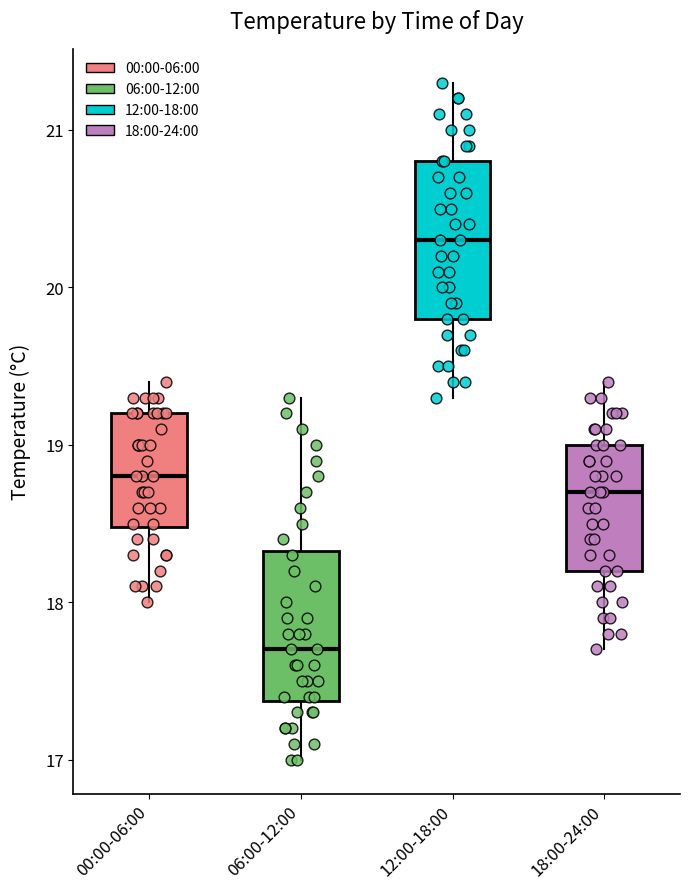

Reading left to right, read every box against the y-axis: the position of its median line, the range the box covers, and the ends of its whiskers. The values are not printed on the chart, so give them approximately, as read against the axis.

00:00-06:00: median 18.8, box 18.5 to 19.2, whiskers 18.0 to 19.4
06:00-12:00: median 17.7, box 17.4 to 18.3, whiskers 17.0 to 19.3
12:00-18:00: median 20.3, box 19.8 to 20.8, whiskers 19.3 to 21.3
18:00-24:00: median 18.7, box 18.2 to 19.0, whiskers 17.7 to 19.4